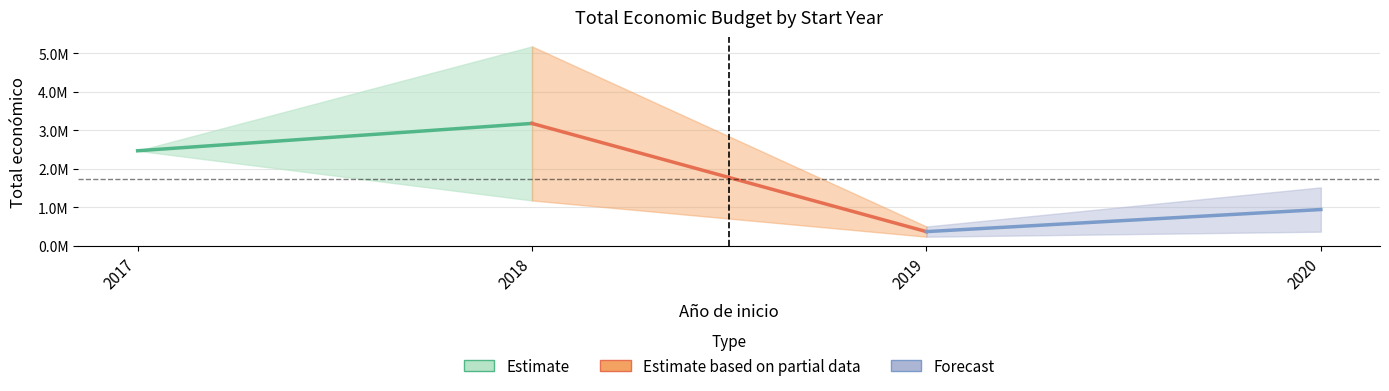

Which series has the widest spread of values?

Estimate based on partial data